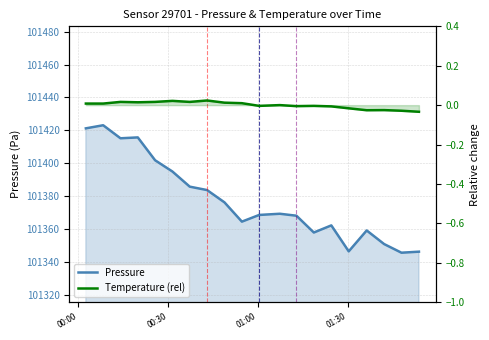

True or false: Temperature (rel) and Pressure intersect in this chart.

False